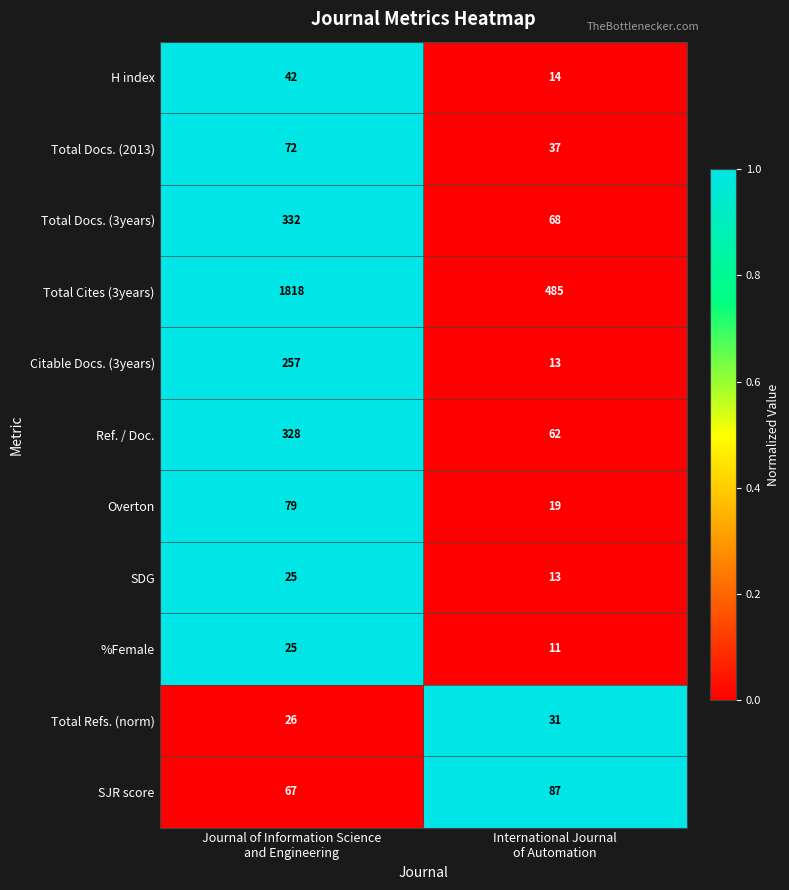

Which series has the largest range (max minus min)?

Total Cites (3years)